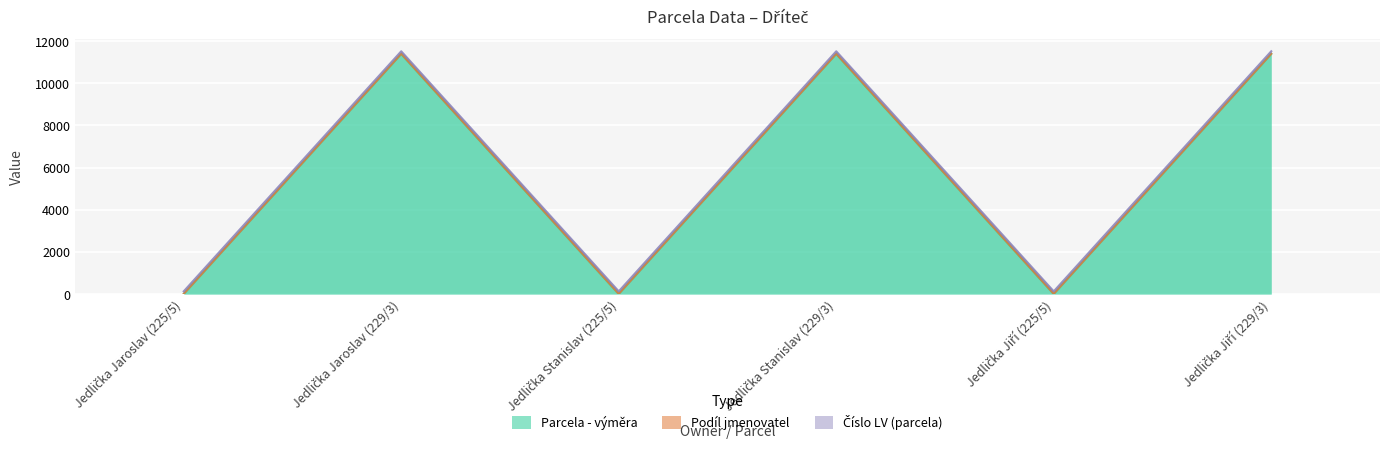

Reading left to right, list all the values displayed in this chart.

Parcela - výměra: Jedlička Jaroslav (225/5)=4	Jedlička Jaroslav (229/3)=11390	Jedlička Stanislav (225/5)=4	Jedlička Stanislav (229/3)=11390	Jedlička Jiří (225/5)=4	Jedlička Jiří (229/3)=11390
Podíl jmenovatel: Jedlička Jaroslav (225/5)=6	Jedlička Jaroslav (229/3)=6	Jedlička Stanislav (225/5)=6	Jedlička Stanislav (229/3)=6	Jedlička Jiří (225/5)=6	Jedlička Jiří (229/3)=6
Číslo LV (parcela): Jedlička Jaroslav (225/5)=120	Jedlička Jaroslav (229/3)=120	Jedlička Stanislav (225/5)=120	Jedlička Stanislav (229/3)=120	Jedlička Jiří (225/5)=120	Jedlička Jiří (229/3)=120